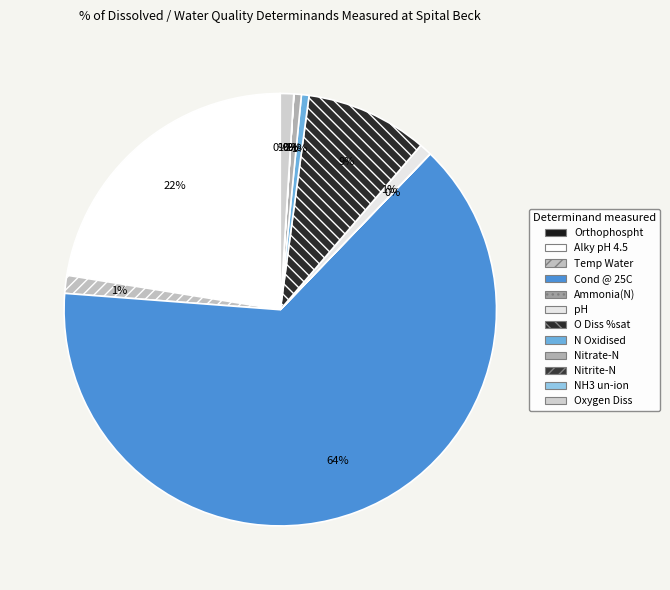

What portion of the pie excludes Nitrite-N?

100.0%